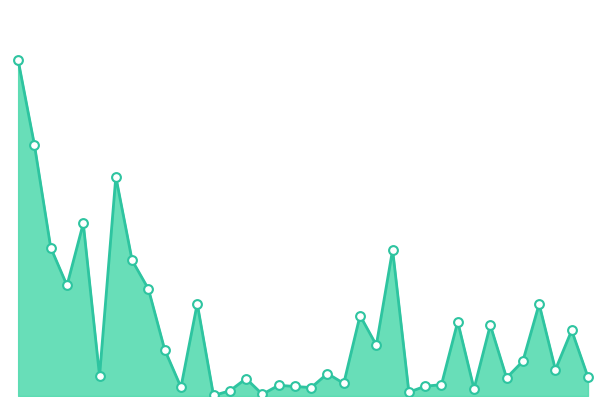

Does the chart have visible grid lines?

No